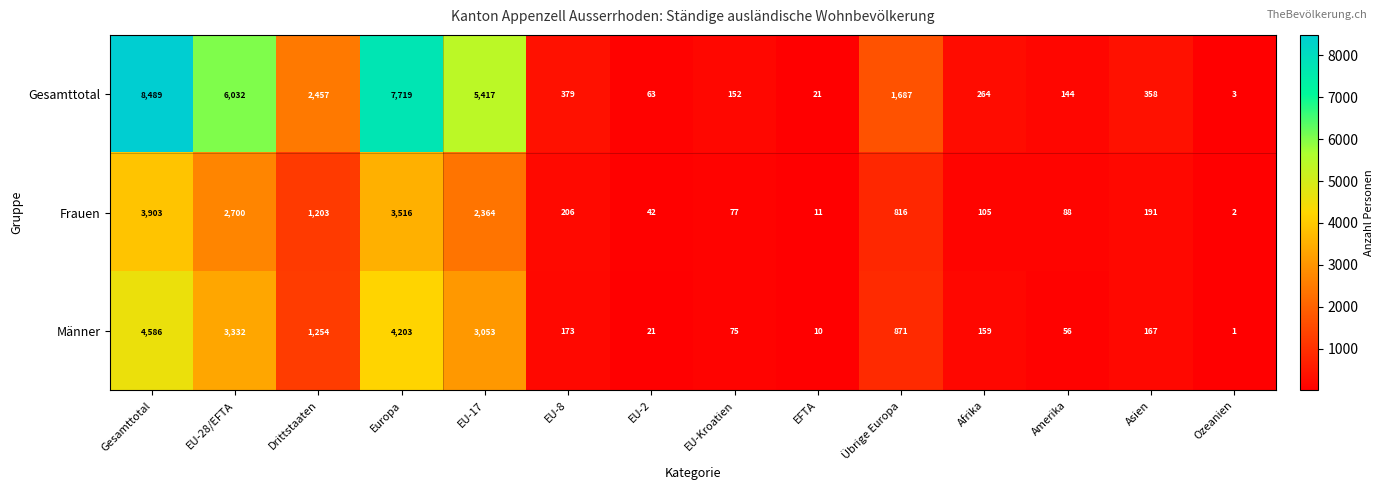

At how many categories does at least one series exceed 432?

6